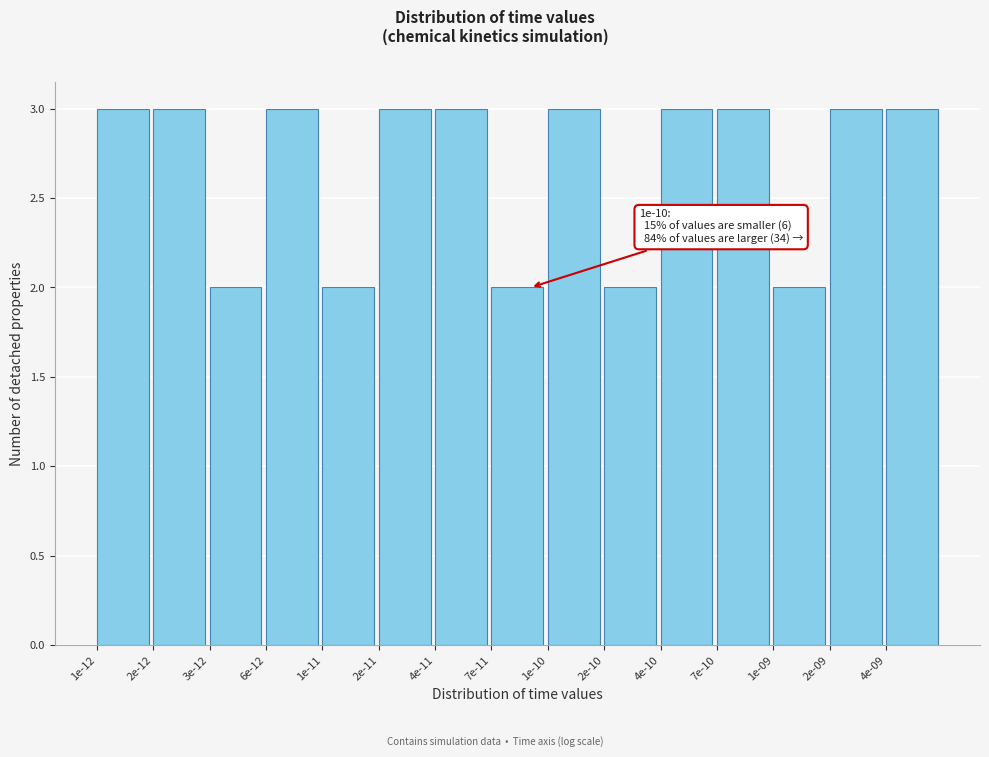

Reading right to left, transcribe all the data shown in this chart.

3	3	2	3	3	2	3	2	3	3	2	3	2	3	3